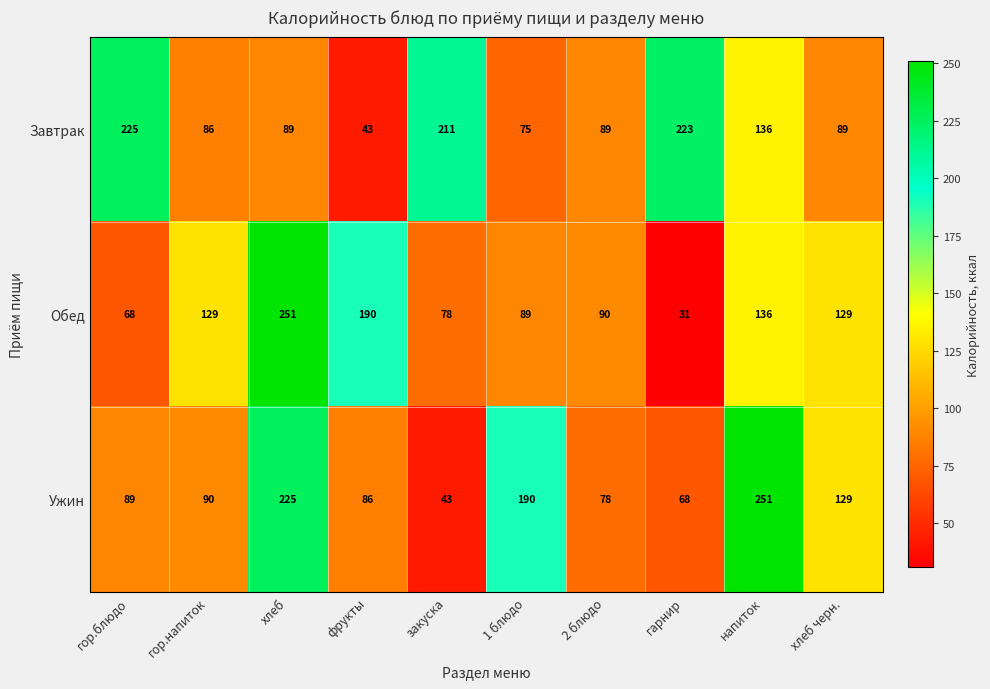

Reading left to right, what are all the values shown in this chart?

Завтрак: 225	86	89	43	211	75	89	223	136	89
Обед: 68	129	251	190	78	89	90	31	136	129
Ужин: 89	90	225	86	43	190	78	68	251	129